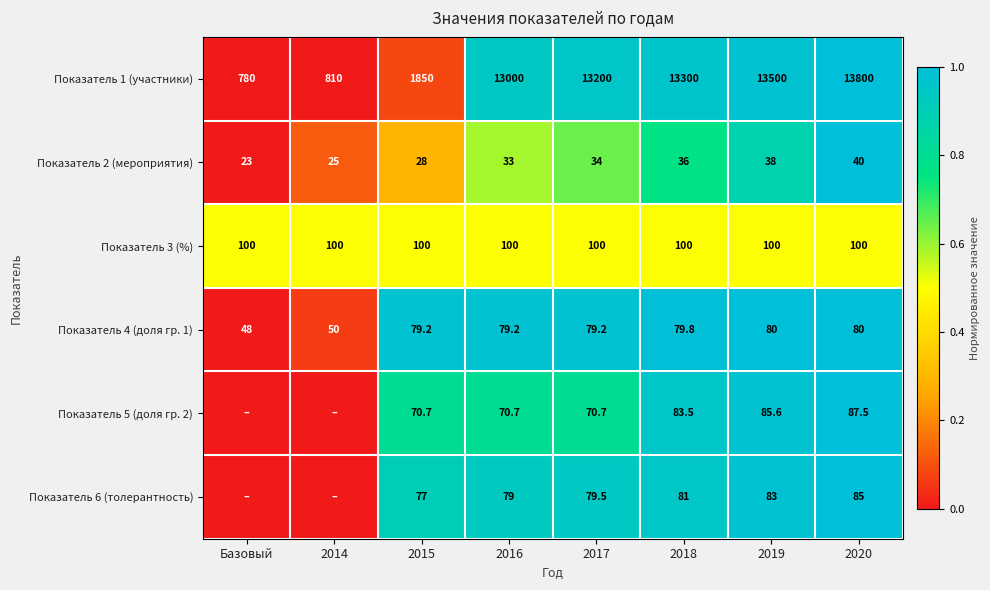

What is the difference between the highest and lowest values at 2018?

13264.0